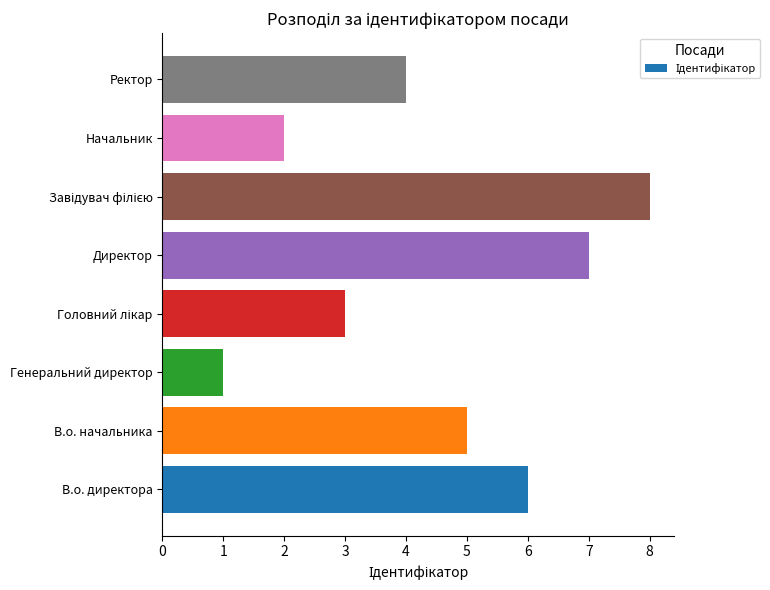

What is the maximum value shown in the chart?

8